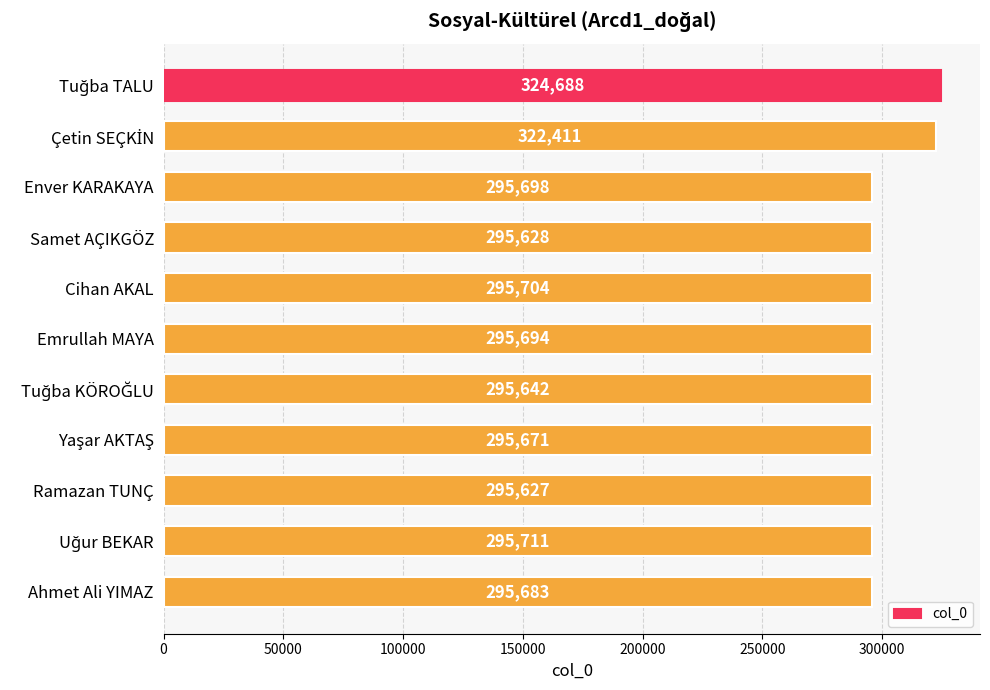

How many values are below 295694?

5